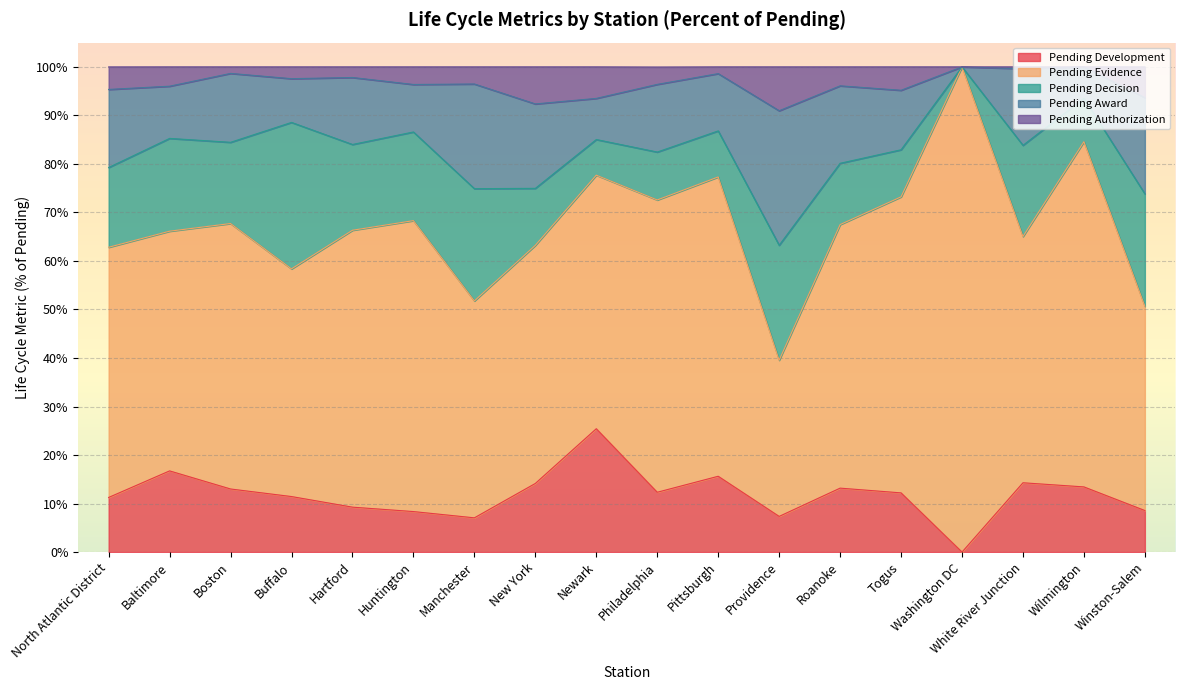

Reading left to right, extract all data points from this chart.

Pending Development: 0.1	0.2	0.1	0.1	0.1	0.1	0.1	0.1	0.3	0.1	0.2	0.1	0.1	0.1	0.0	0.1	0.1	0.1
Pending Evidence: 0.5	0.5	0.5	0.5	0.6	0.6	0.4	0.5	0.5	0.6	0.6	0.3	0.5	0.6	1.0	0.5	0.7	0.4
Pending Decision: 0.2	0.2	0.2	0.3	0.2	0.2	0.2	0.1	0.1	0.1	0.1	0.2	0.1	0.1	0.0	0.2	0.1	0.2
Pending Award: 0.2	0.1	0.1	0.1	0.1	0.1	0.2	0.2	0.1	0.1	0.1	0.3	0.2	0.1	0.0	0.2	0.1	0.2
Pending Authorization: 0.0	0.0	0.0	0.0	0.0	0.0	0.0	0.1	0.1	0.0	0.0	0.1	0.0	0.0	0.0	0.0	0.0	0.1